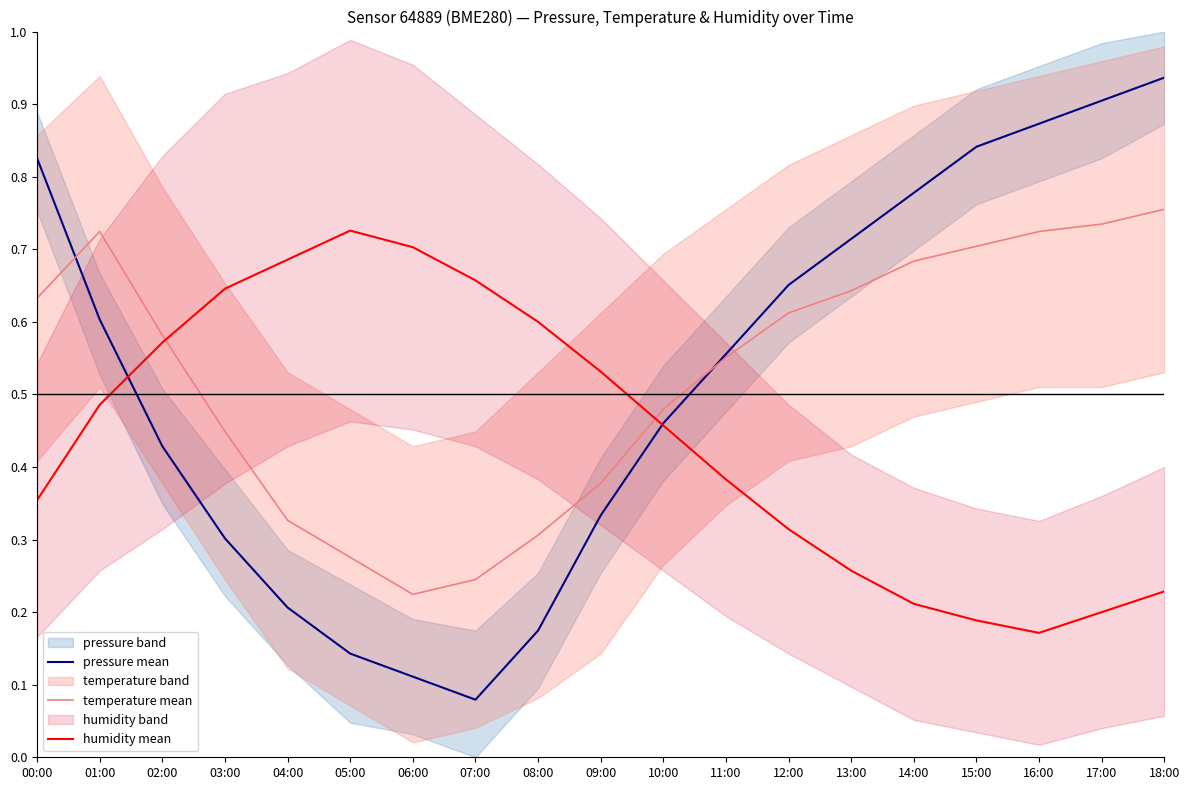

In humidity mean, how many points are higher than both neighbors (excluding endpoints)?

1